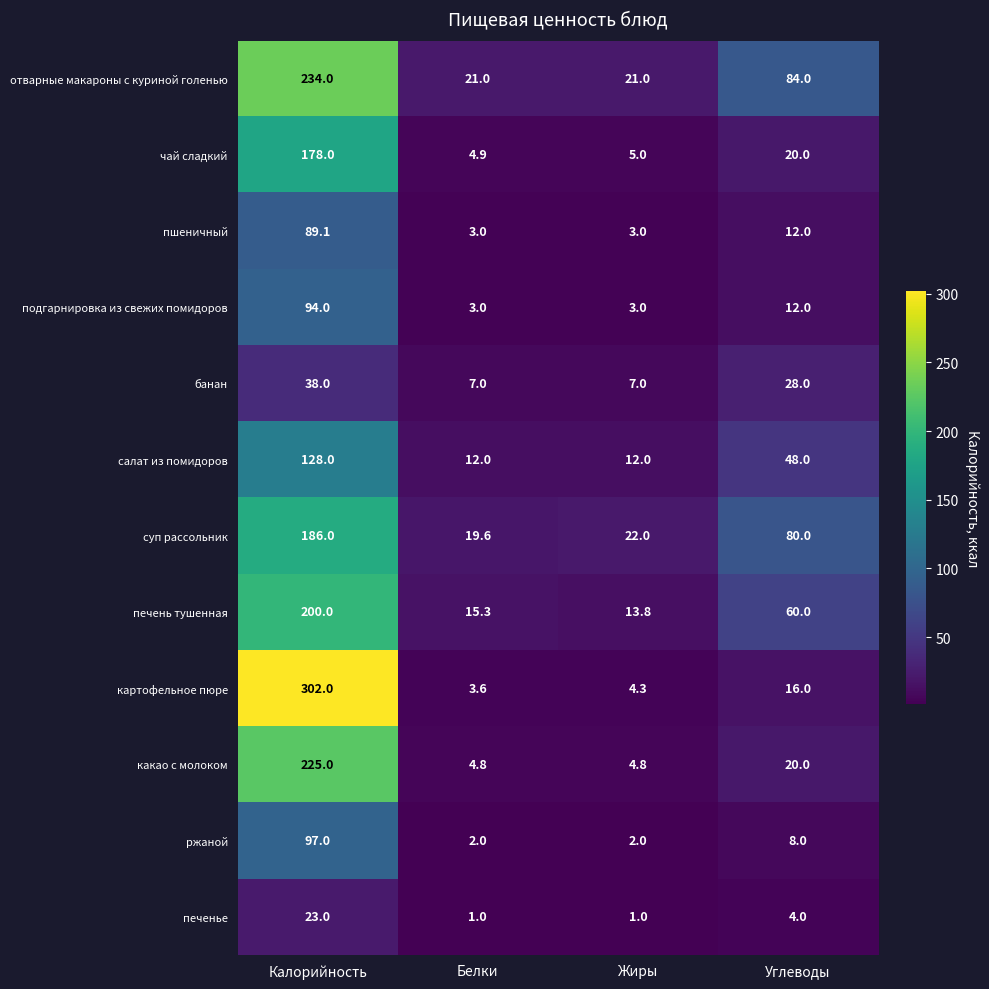

Count the отварные макароны с куриной голенью values in the range 21 to 234.

4